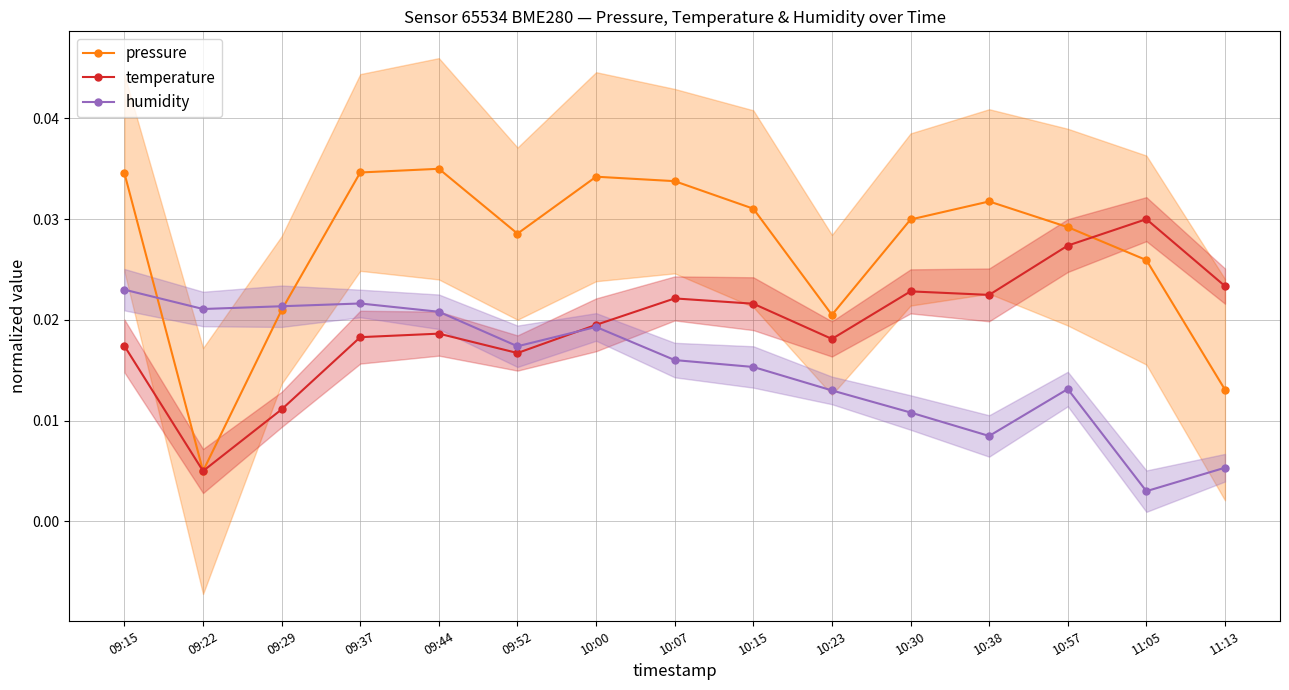

True or false: temperature has a value of 0.0 at 10:57.

True